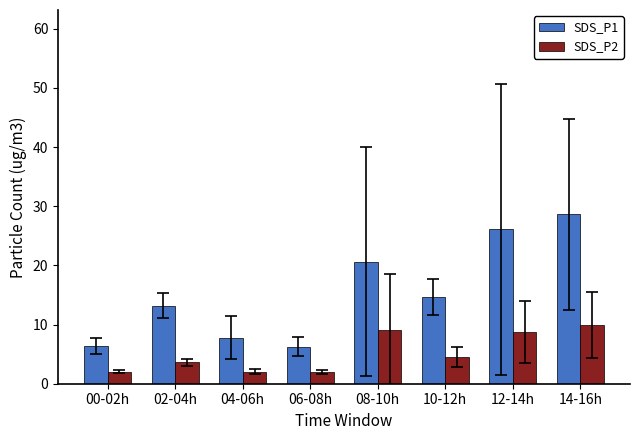

What is the label of the 8th bar from the right?

00-02h